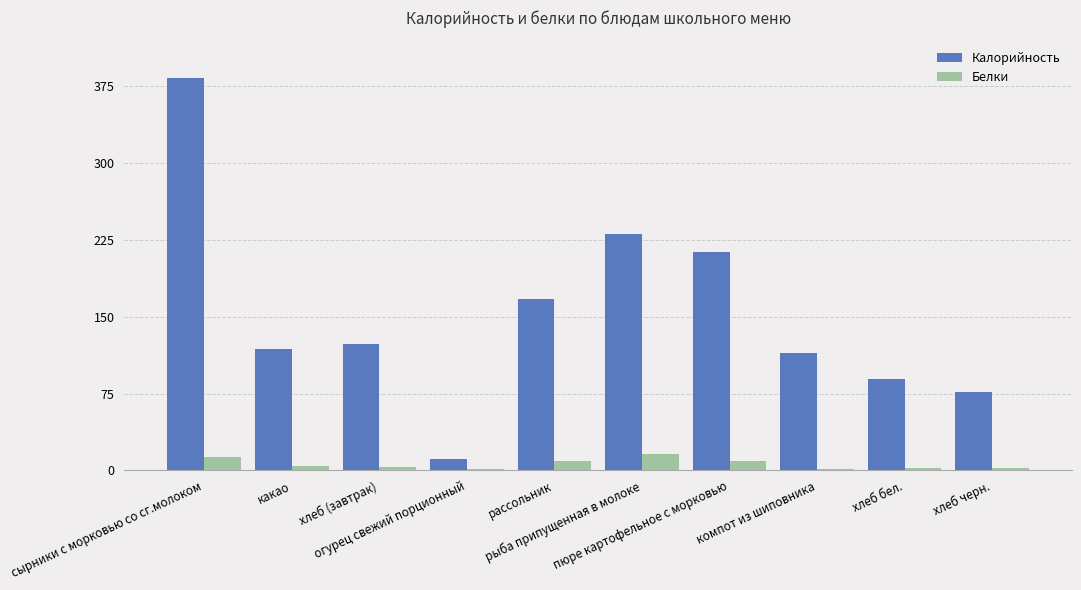

Which series has the widest spread of values?

Калорийность